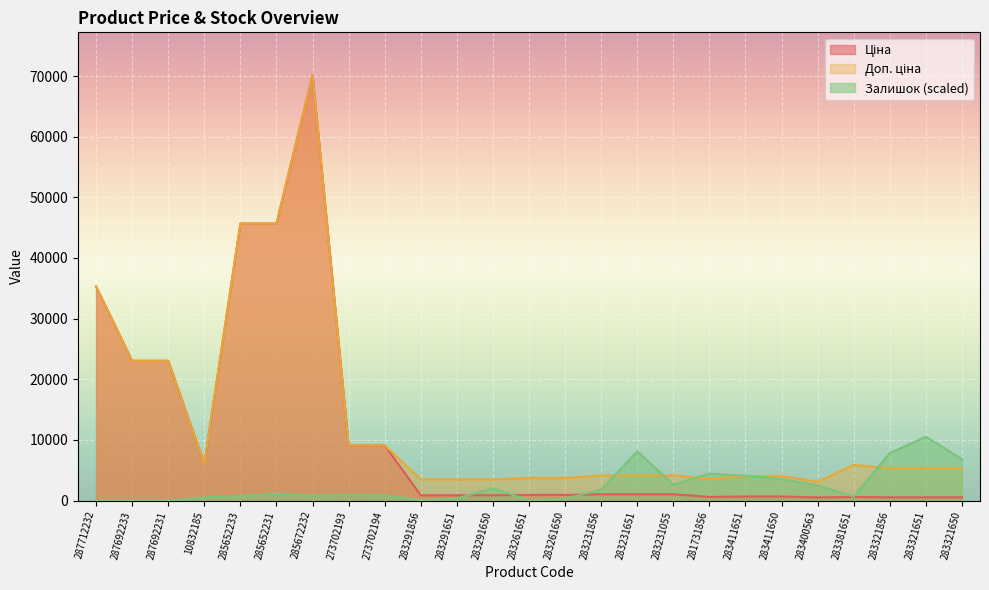

Does the chart display data point markers on the line(s)?

No